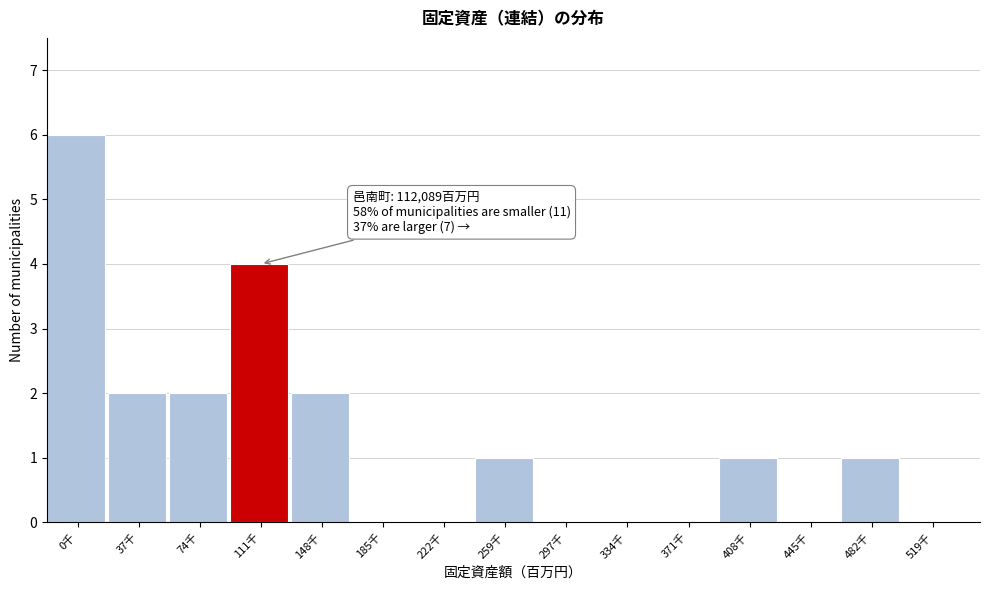

Reading right to left, what are all the values shown in this chart?

519千=0	482千=1	445千=0	408千=1	371千=0	334千=0	297千=0	259千=1	222千=0	185千=0	148千=2	111千=4	74千=2	37千=2	0千=6